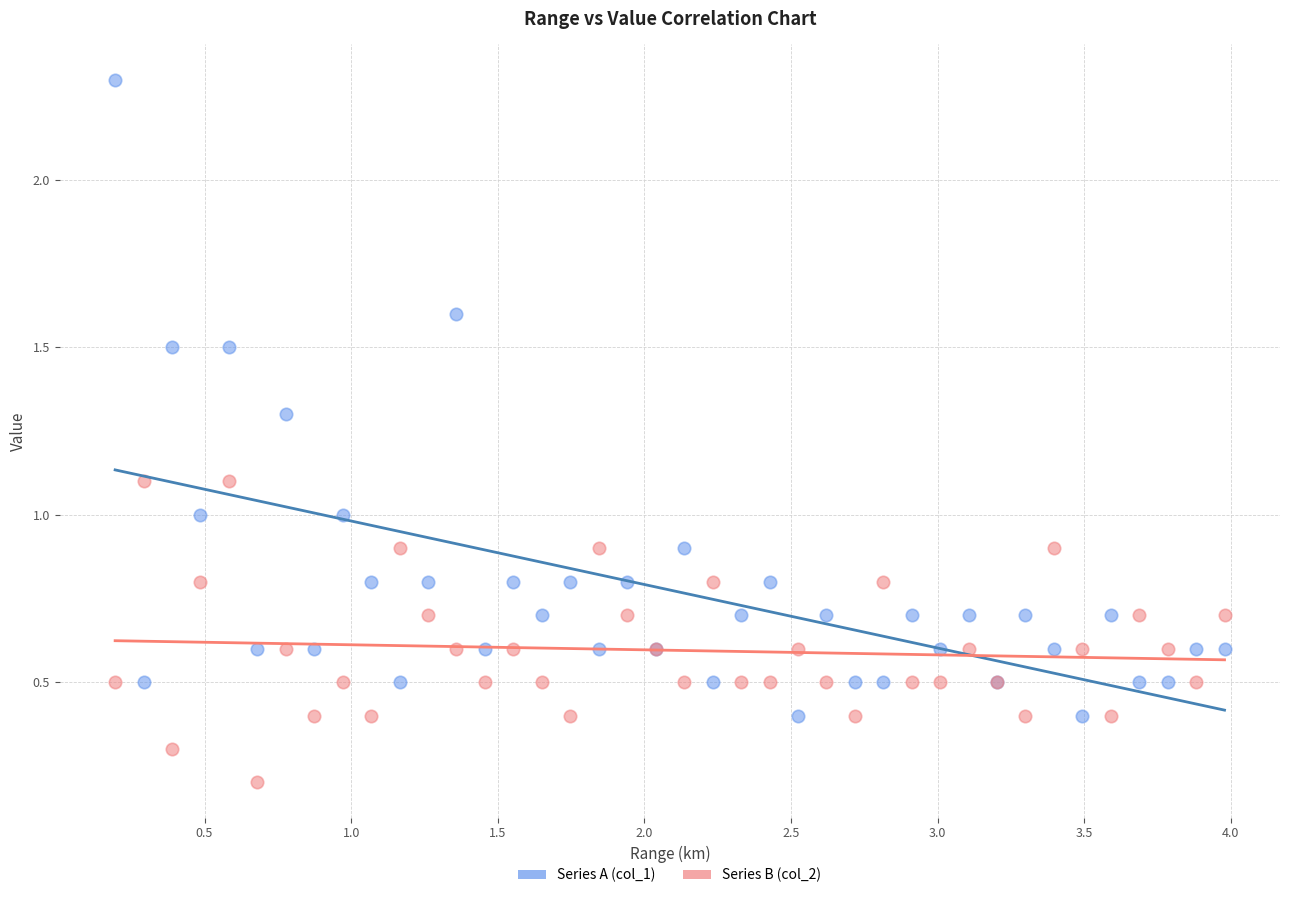

Which series contains the lowest Y value?

Series B (col_2)